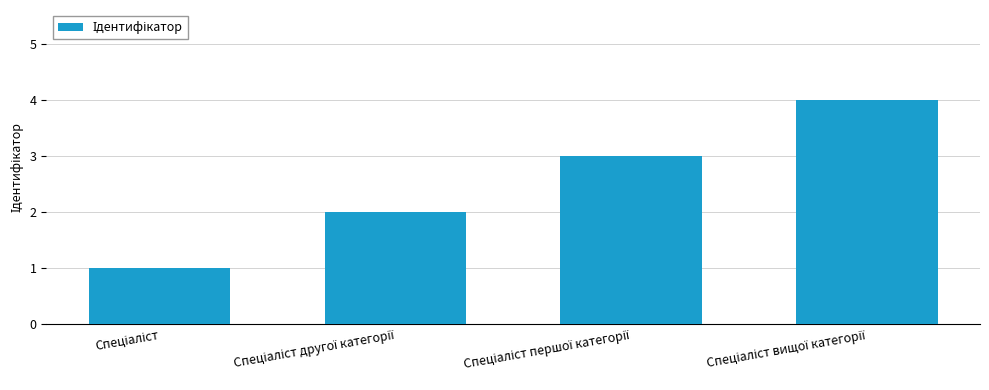

What is the maximum value shown in the chart?

4